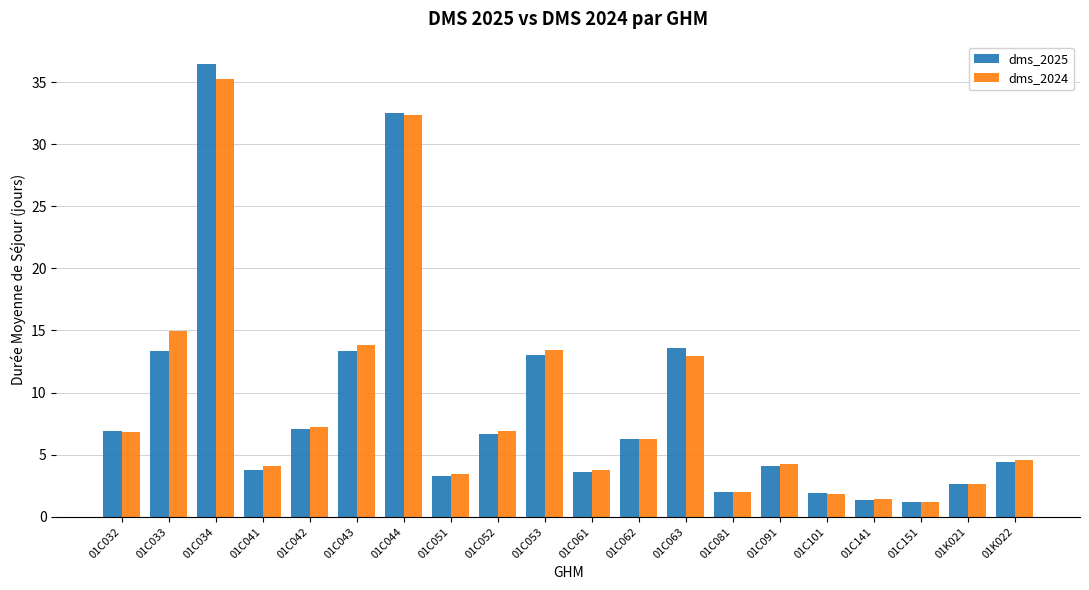

What is the value of the dms_2024 bar at the 4th from the left?

4.1